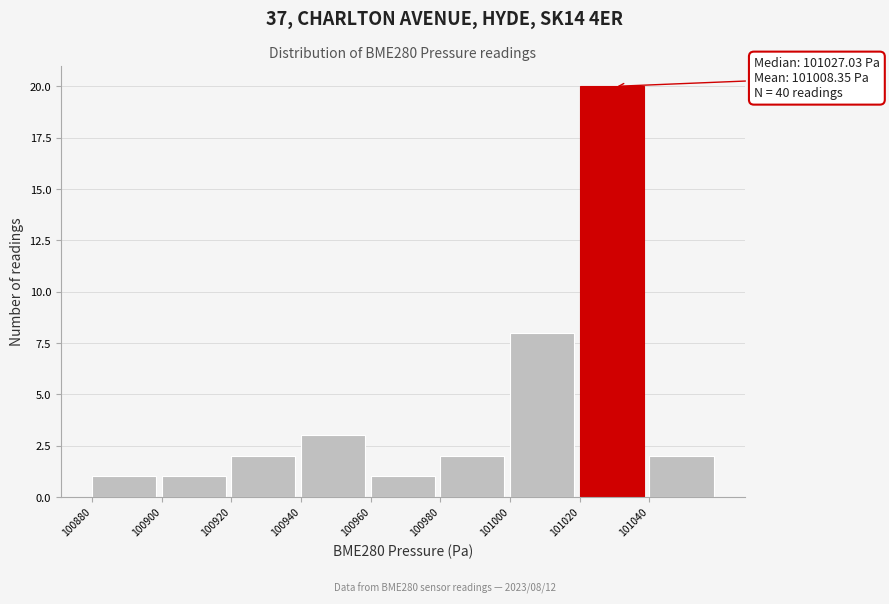

Over which range of the x-axis is the bar tallest?

101020 to 101040